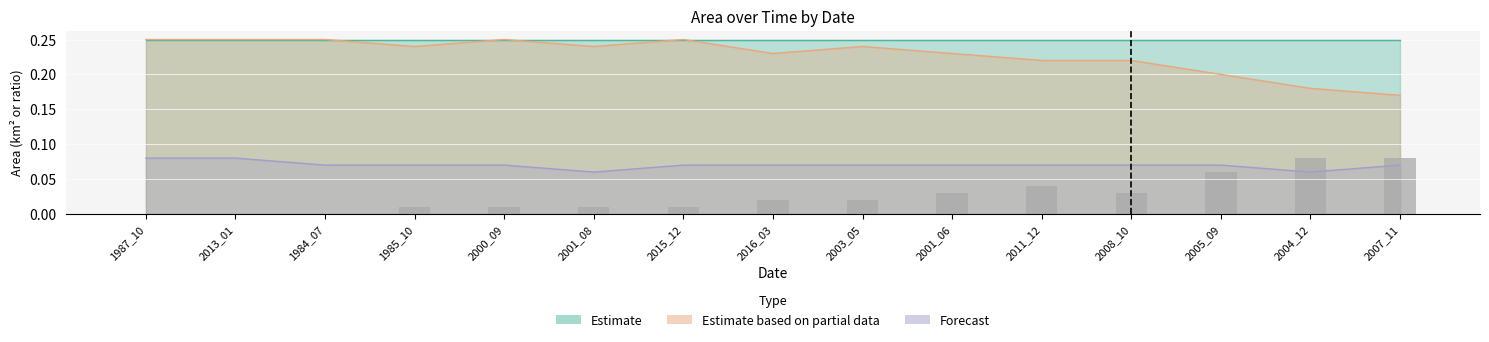

Reading left to right, what are all the values shown in this chart?

1987_10=0.0	2013_01=0.0	1984_07=0.0	1985_10=0.0	2000_09=0.0	2001_08=0.0	2015_12=0.0	2016_03=0.0	2003_05=0.0	2001_06=0.0	2011_12=0.0	2008_10=0.0	2005_09=0.1	2004_12=0.1	2007_11=0.1